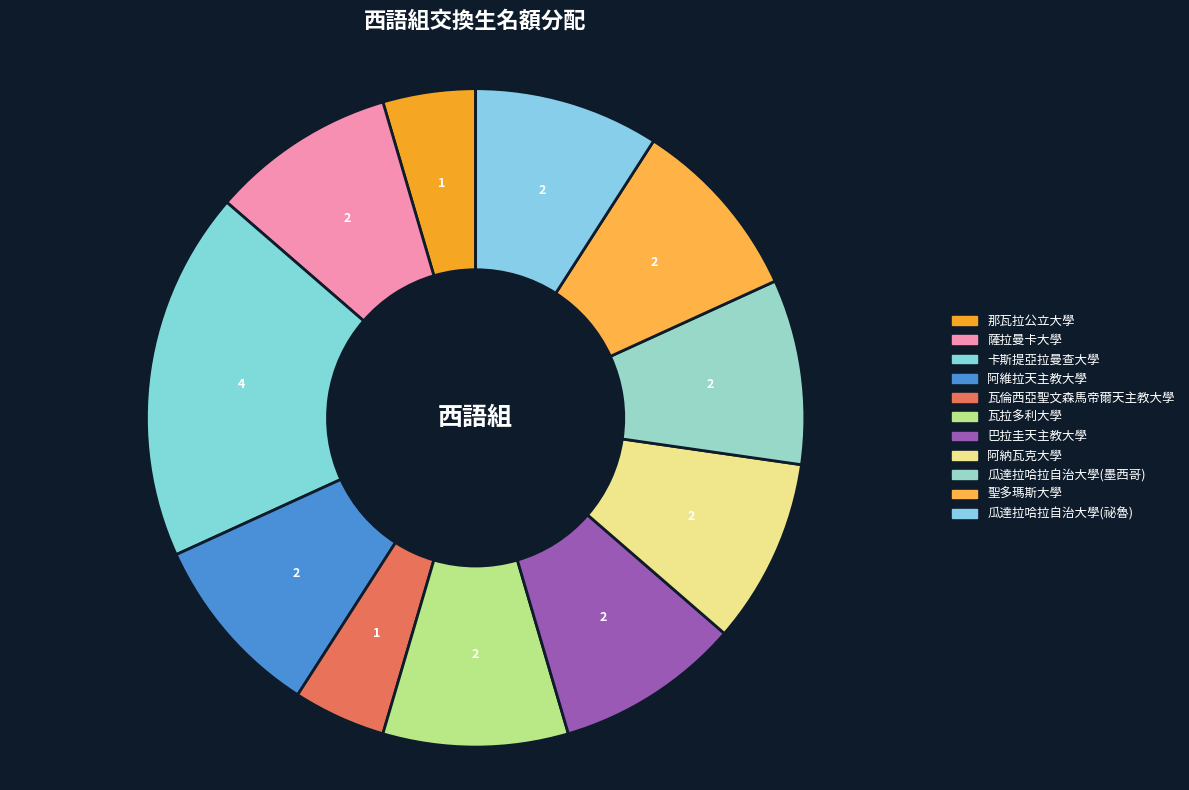

The 卡斯提亞拉曼查大學 slice represents 28% of the pie. True or false?

False